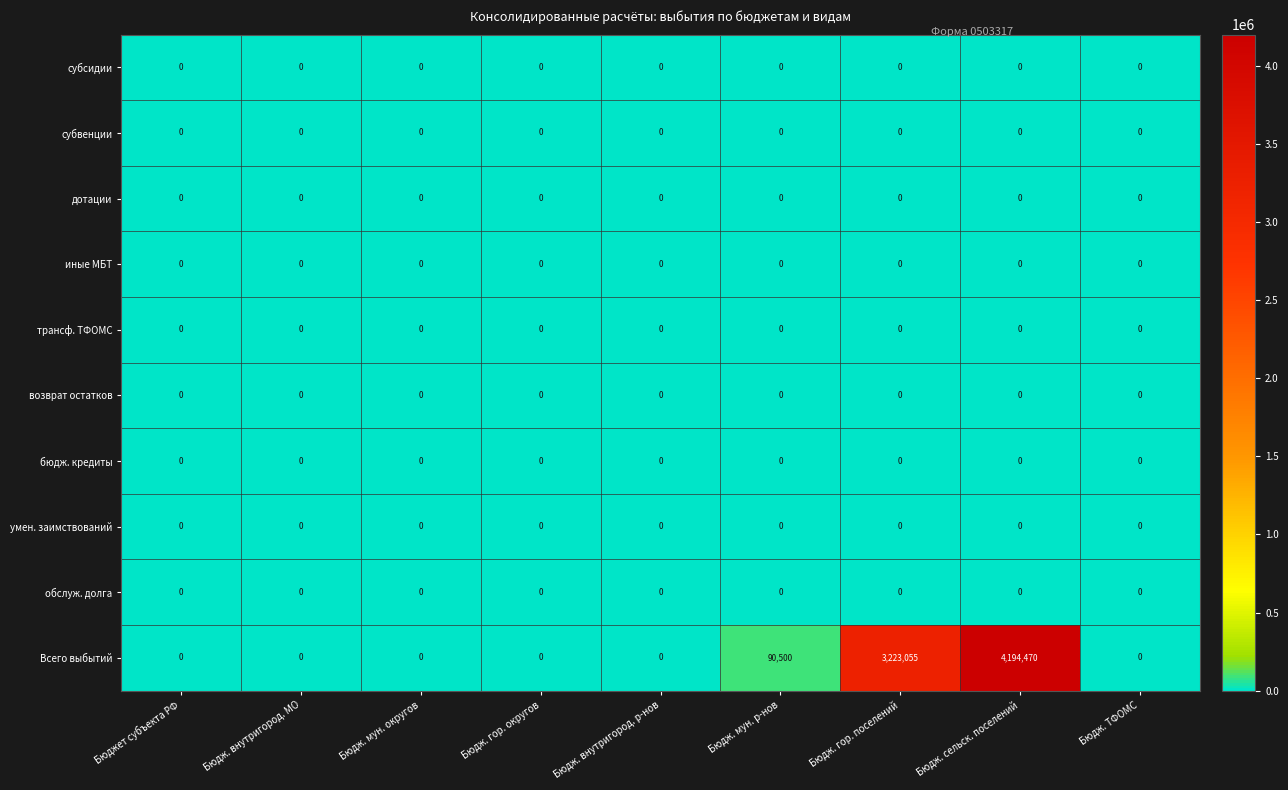

What is the maximum value shown in the chart?

4194470